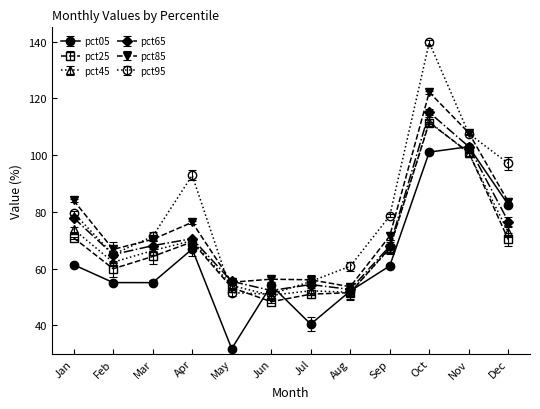

What are all the series names shown in the legend?

pct05, pct25, pct45, pct65, pct85, pct95